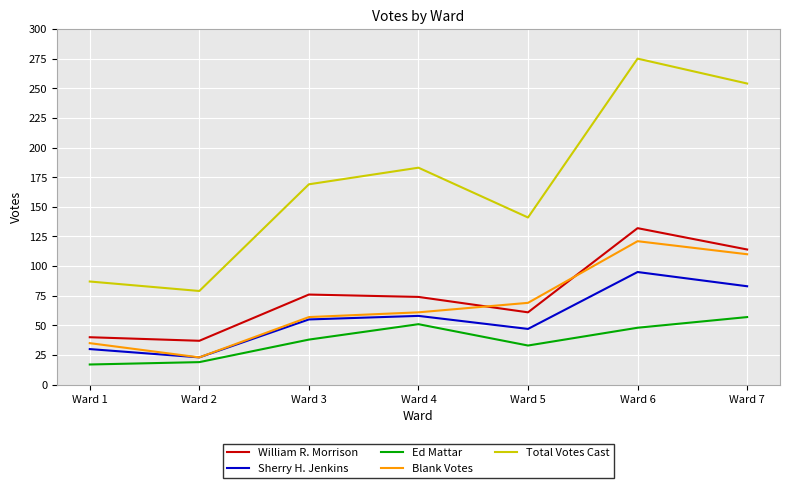

True or false: Total Votes Cast and Blank Votes intersect in this chart.

False